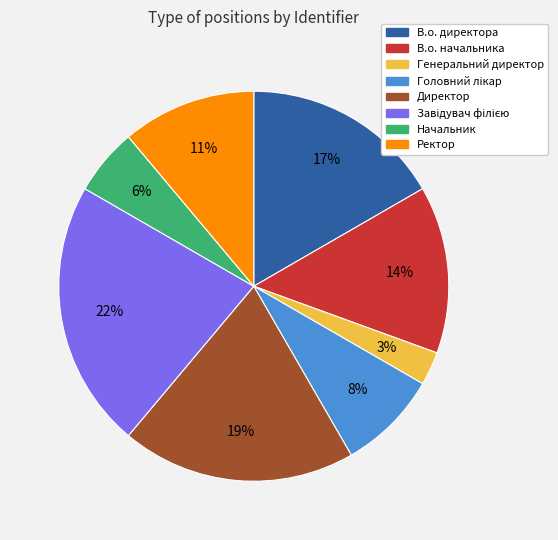

Is the sum of Генеральний директор and Ректор greater than half?

No